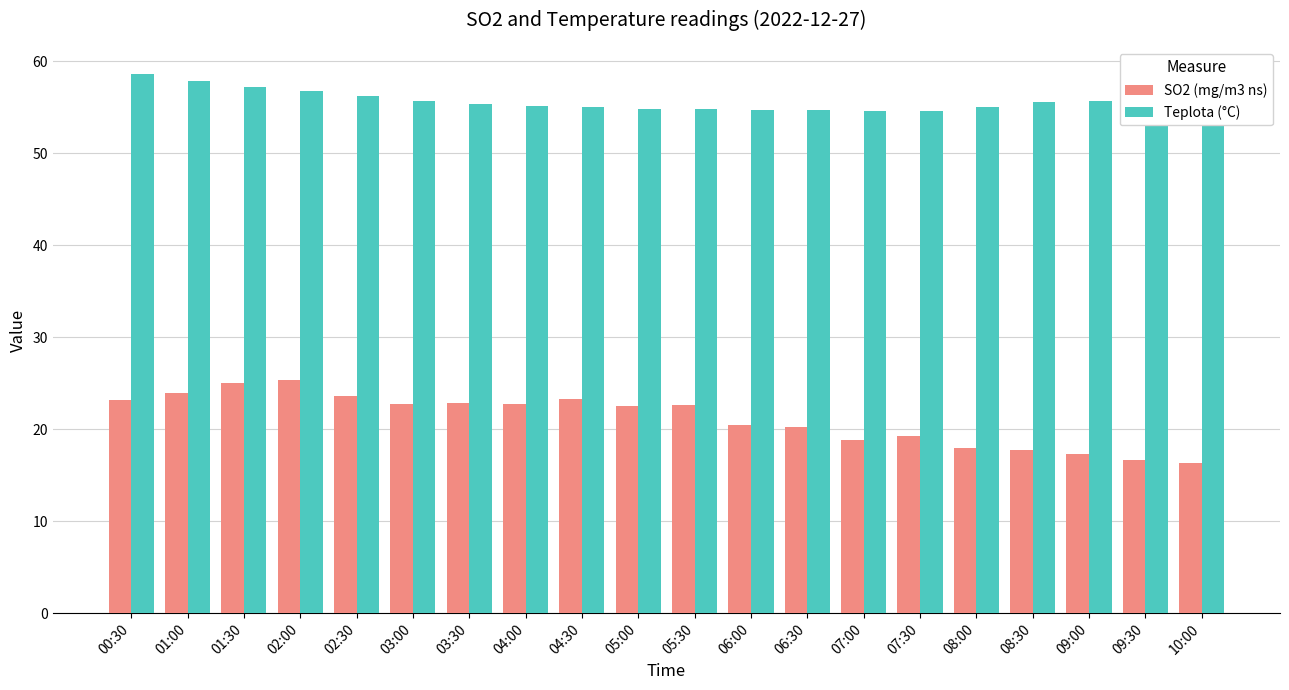

Rank the series by their average value, from highest to lowest.

Teplota (°C), SO2 (mg/m3 ns)